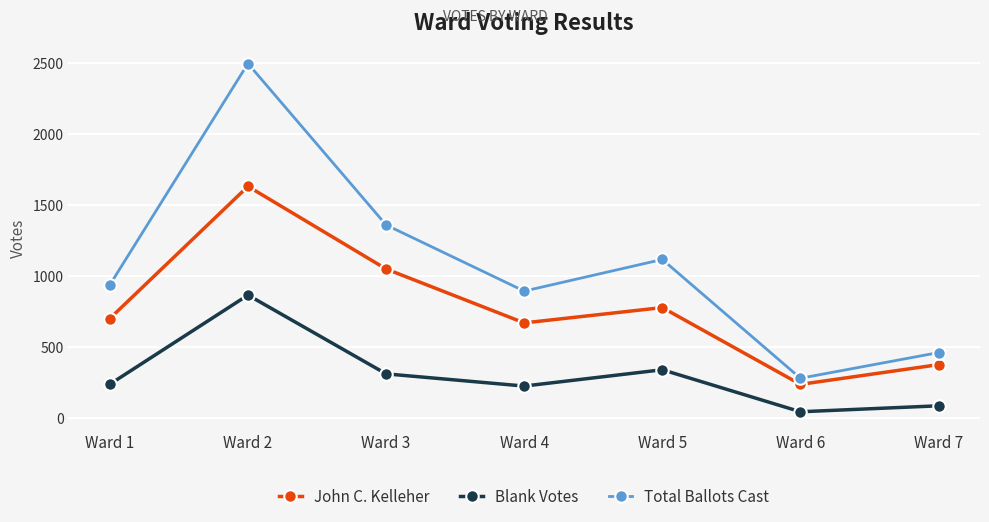

Rank the series by their maximum value, from lowest to highest.

Blank Votes, John C. Kelleher, Total Ballots Cast